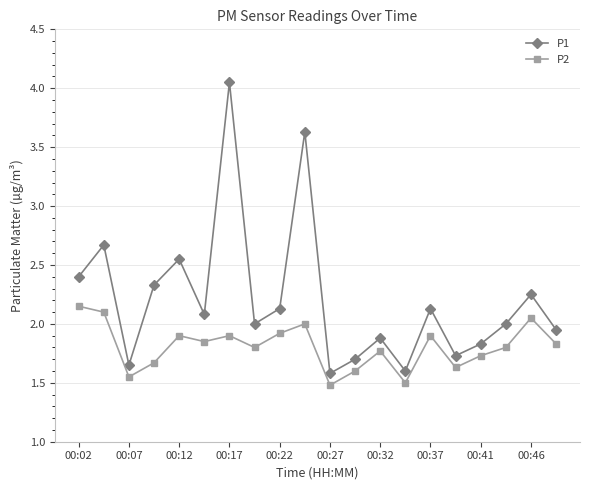

What is the difference between the maximum and minimum values in the P2 series?

0.7